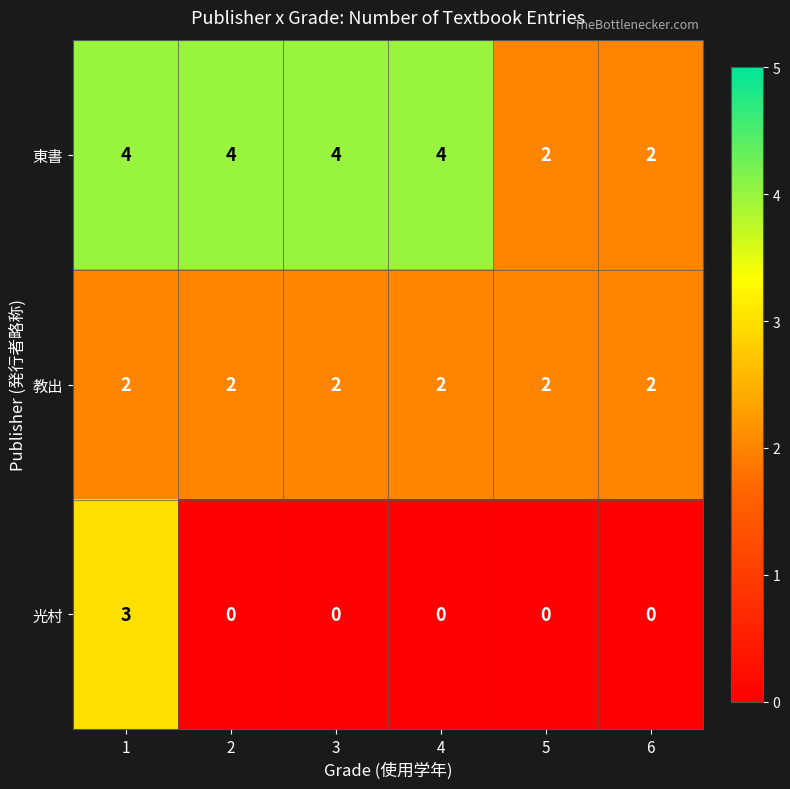

True or false: 東書 has a value of 1 at 6.

False